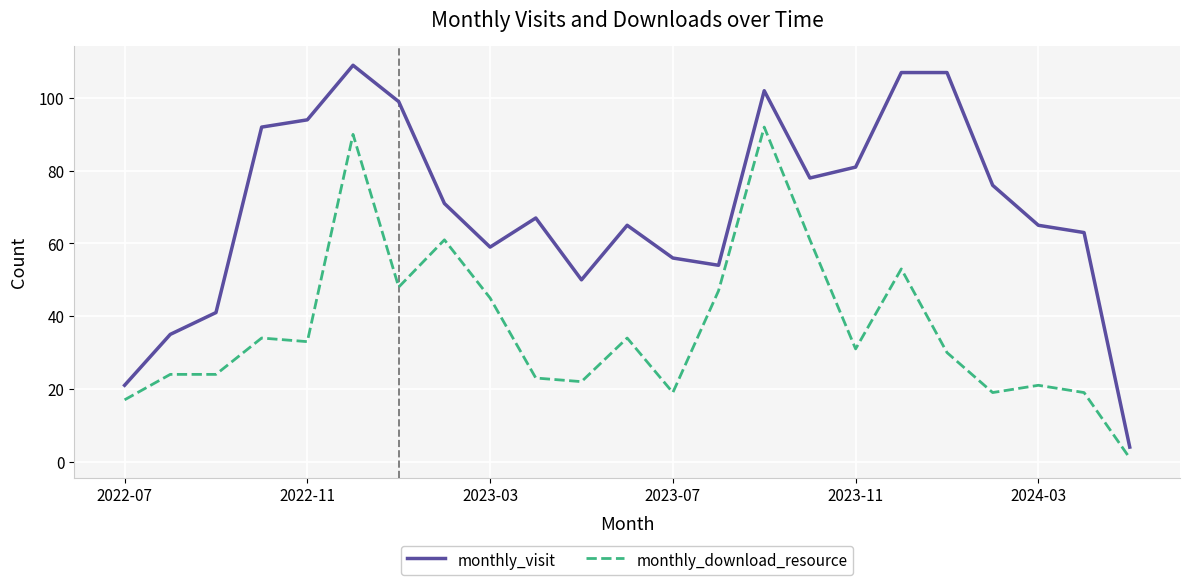

Which series has the largest total across all categories?

monthly_visit